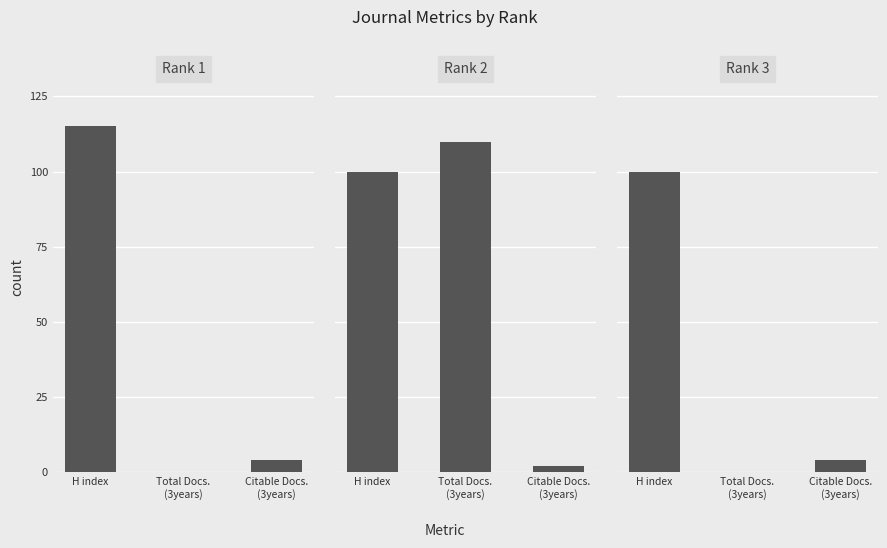

Rank the series by their maximum value, from lowest to highest.

Rank 3, Rank 2, Rank 1